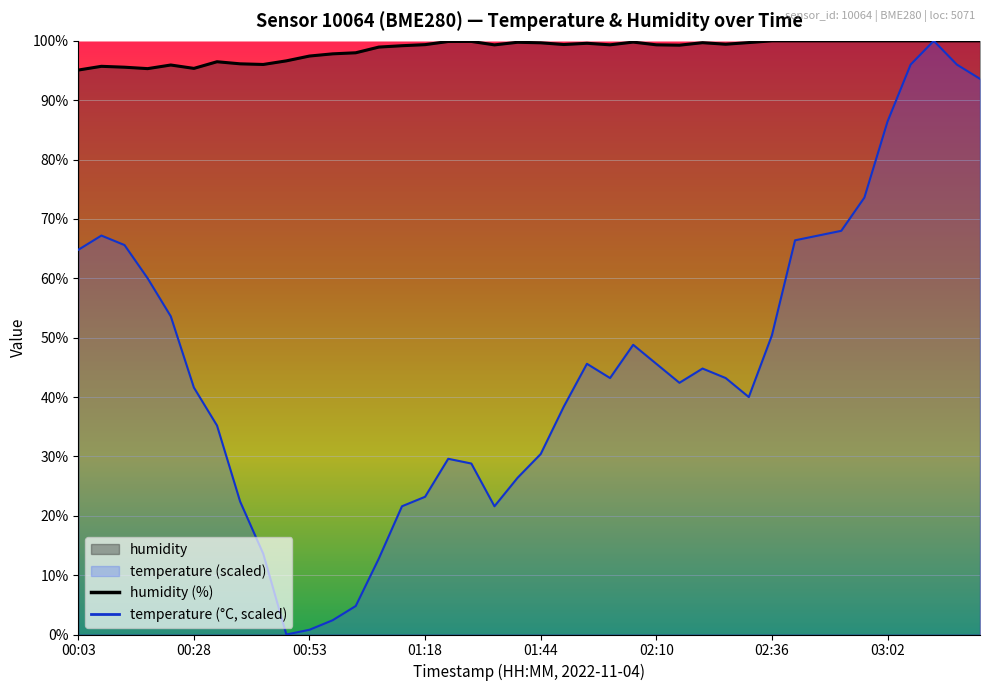

What is the label of the 34th point from the left?

02:51